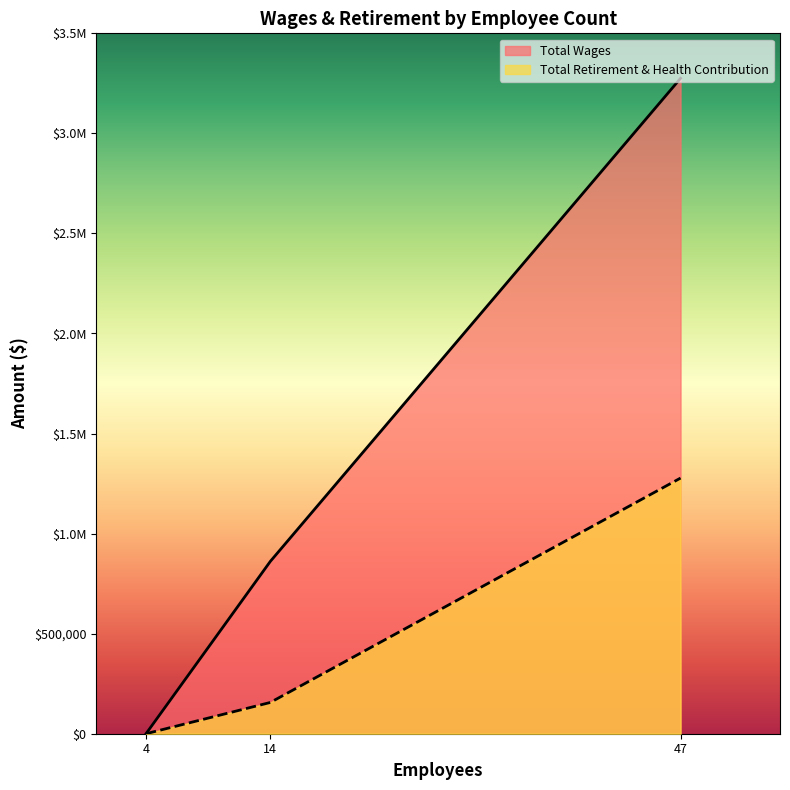

Count the Total Retirement & Health Contribution values in the range 0 to 1277535.

3